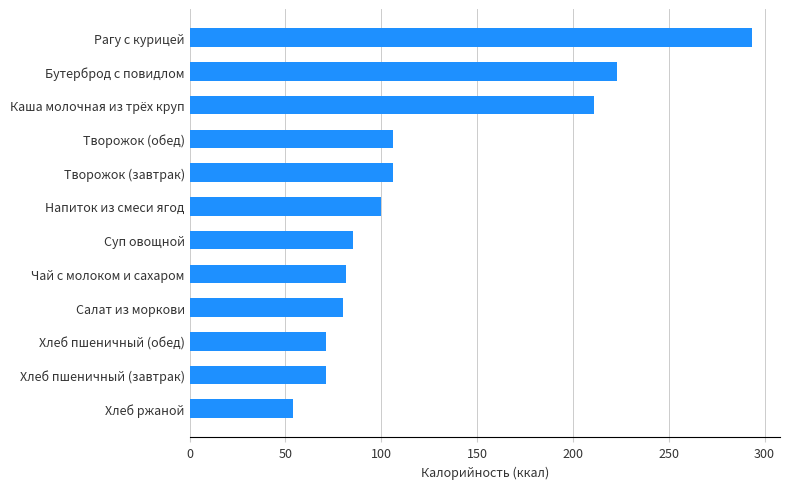

Reading bottom to top, list all the values displayed in this chart.

Хлеб ржаной=54.0	Хлеб пшеничный (завтрак)=71.0	Хлеб пшеничный (обед)=71.0	Салат из моркови=80.0	Чай с молоком и сахаром=81.8	Суп овощной=85.0	Напиток из смеси ягод=100.0	Творожок (завтрак)=106.0	Творожок (обед)=106.0	Каша молочная из трёх круп=211.0	Бутерброд с повидлом=223.0	Рагу с курицей=293.4